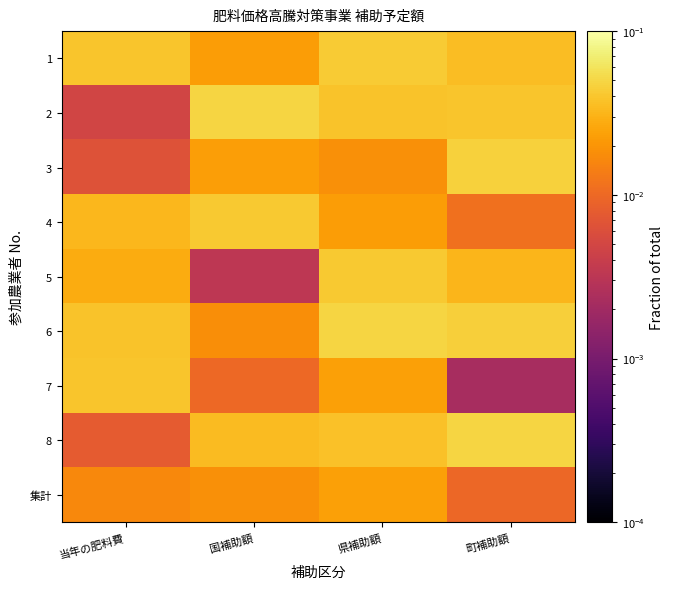

Between 国補助額 and 町補助額, which is larger?

町補助額